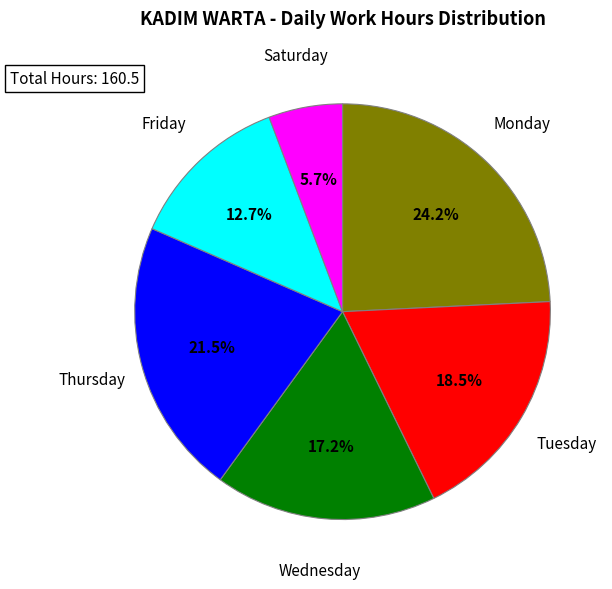

Is there a majority slice in this chart?

No